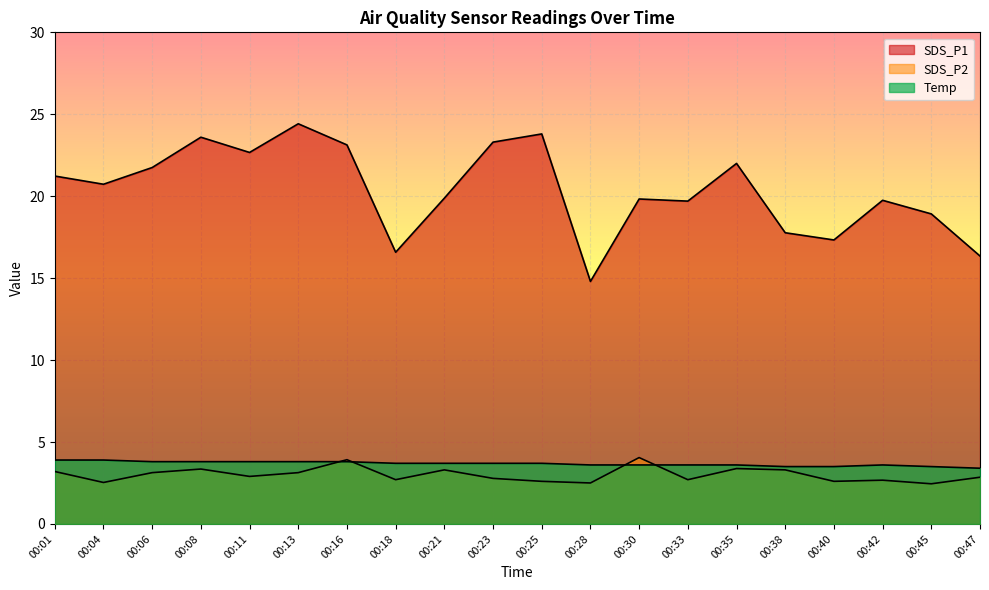

True or false: SDS_P2 has more than 1 points higher than both neighbors.

True